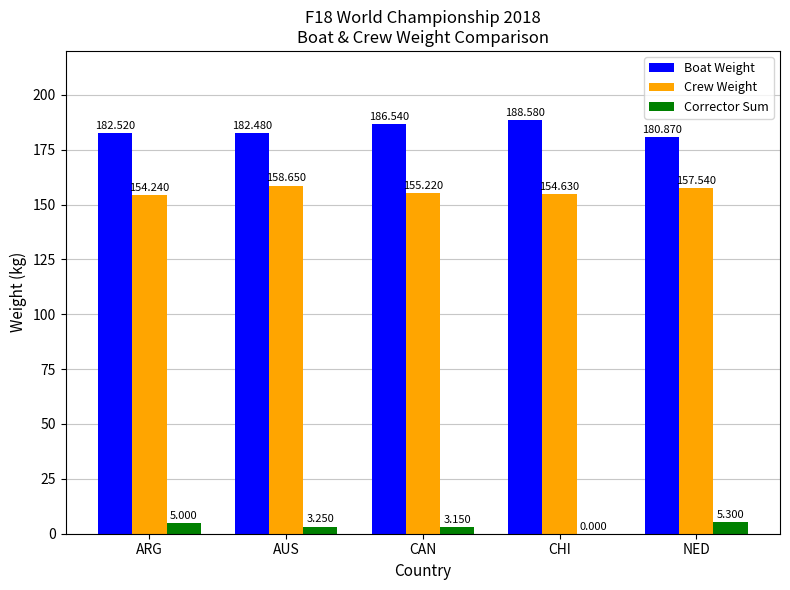

Between ARG and NED, which series saw the biggest shift?

Crew Weight